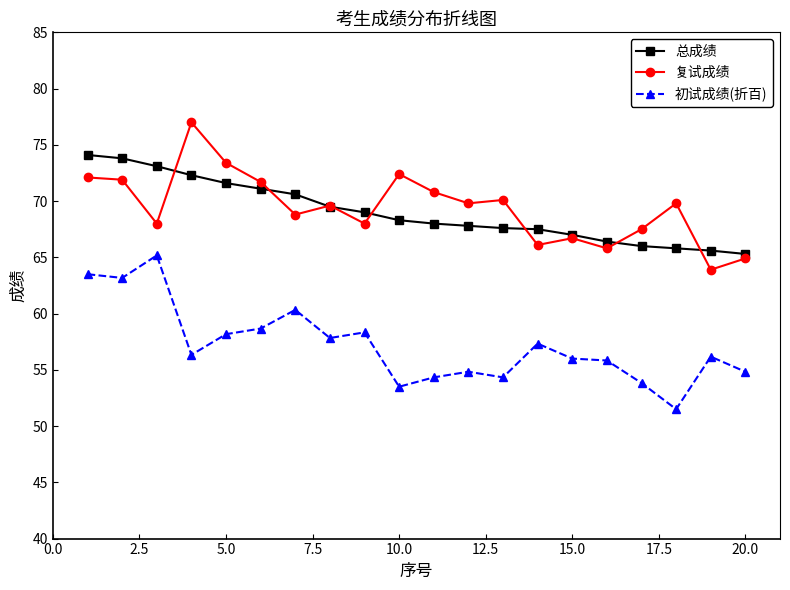

Rank the series by their maximum value, from highest to lowest.

复试成绩, 总成绩, 初试成绩(折百)